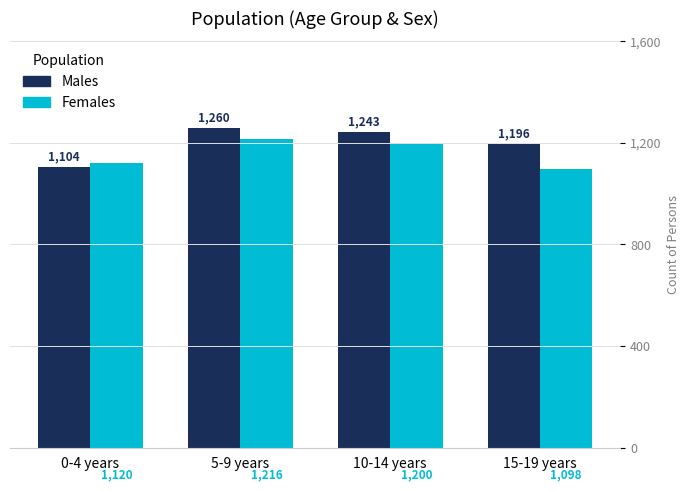

Reading right to left, list all the values displayed in this chart.

Males: 15-19 years=1196	10-14 years=1243	5-9 years=1260	0-4 years=1104
Females: 15-19 years=1098	10-14 years=1200	5-9 years=1216	0-4 years=1120